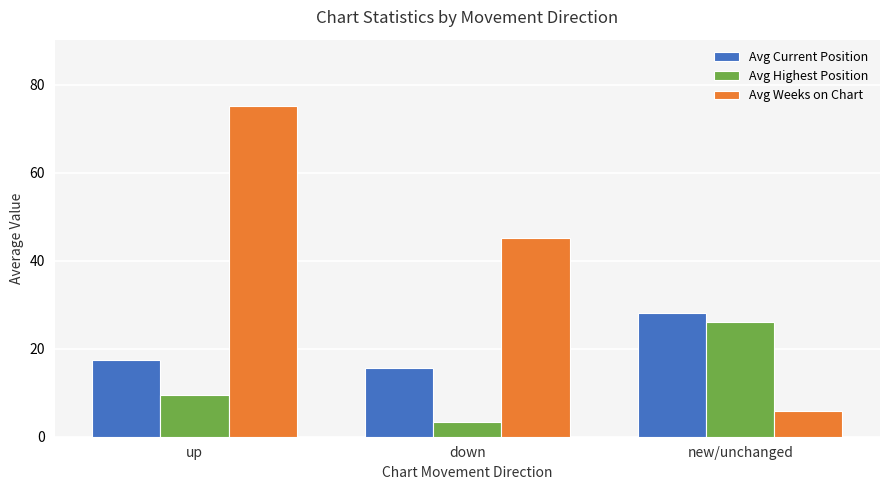

How many data points in Avg Weeks on Chart are less than 45?

1